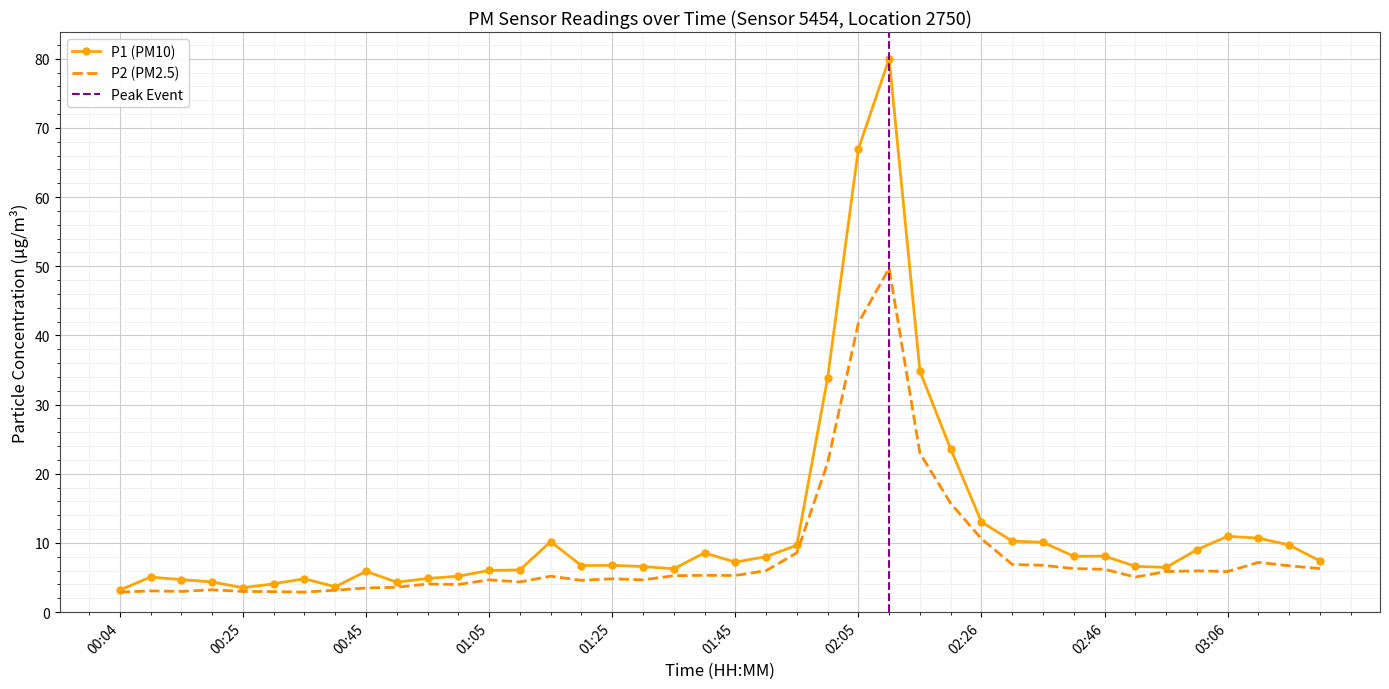

Where is the first local maximum for P1?

00:09